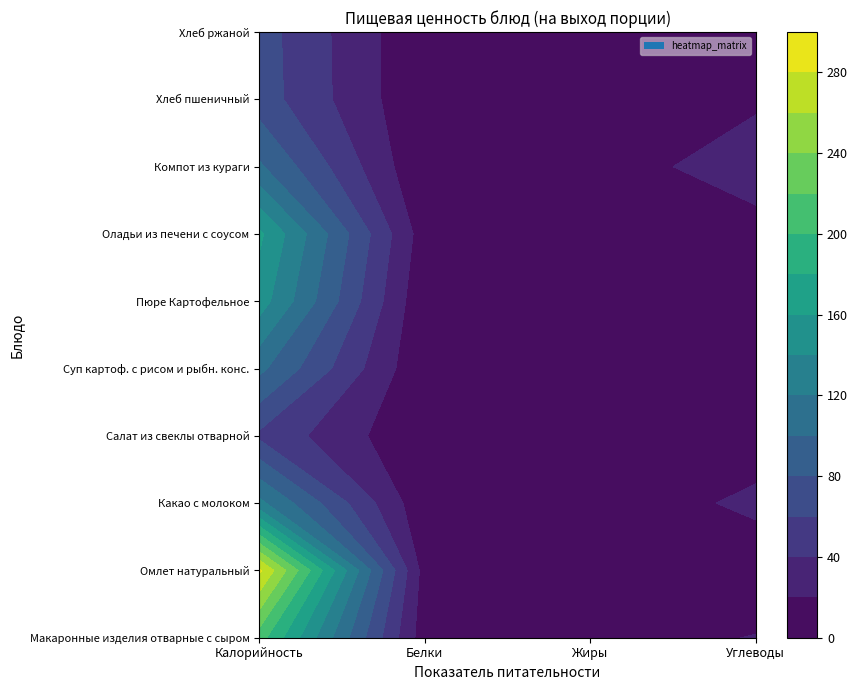

What is the difference between the Компот из кураги values at Калорийность and Жиры?

103